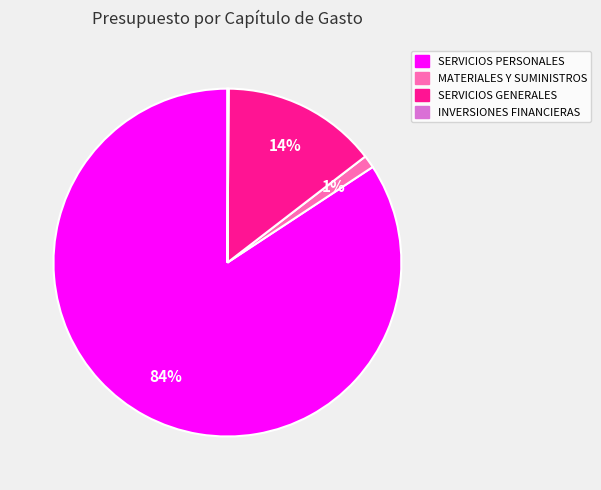

The MATERIALES Y SUMINISTROS slice represents 11% of the pie. True or false?

False